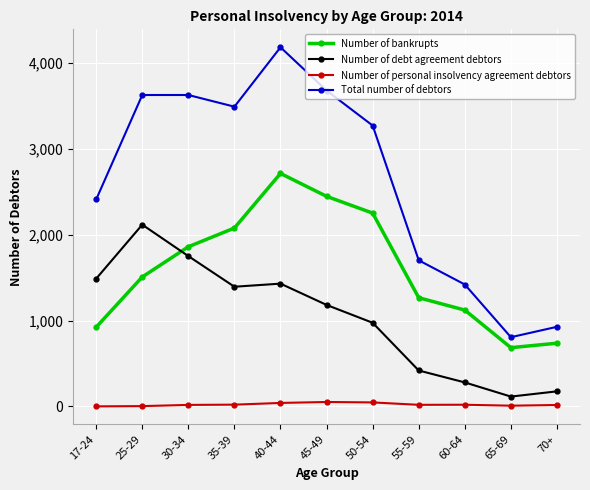

What is the average value of the Number of personal insolvency agreement debtors series?

22